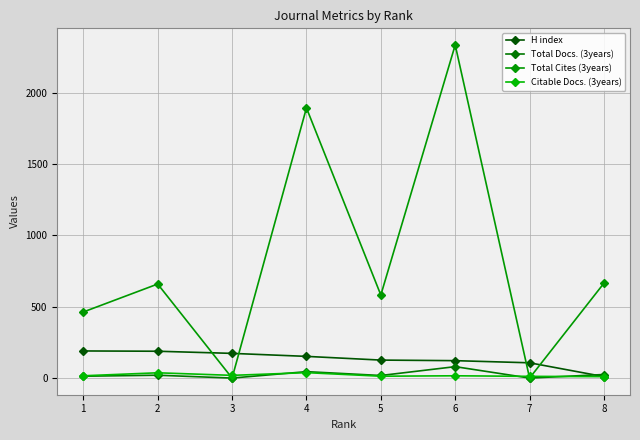

How many data points in Citable Docs. (3years) are less than 16?

3